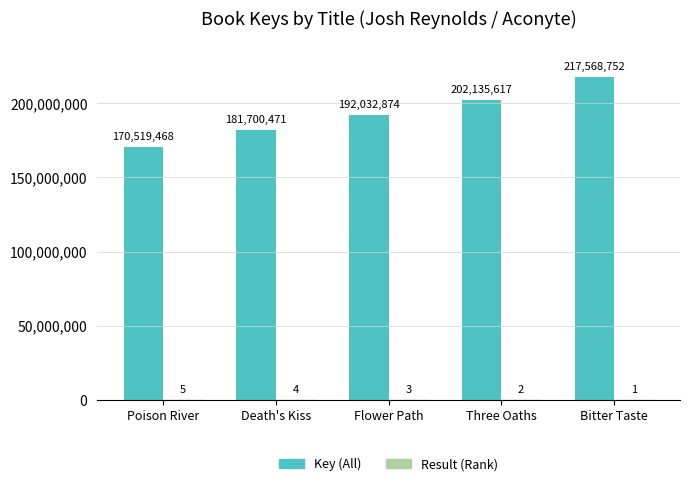

True or false: Key (All) has a value of 181700471 at Death's Kiss.

True